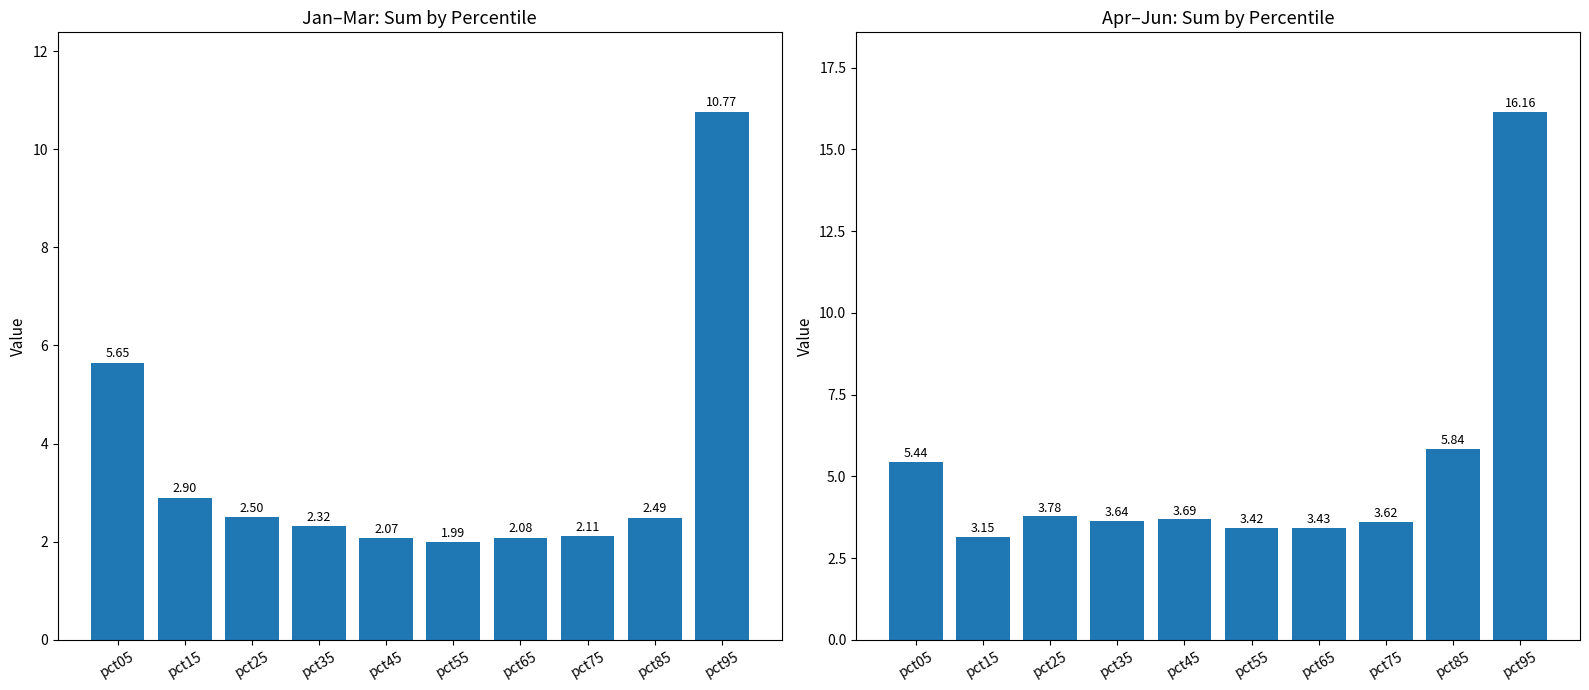

What is the spread (max minus min) of values at pct95?

5.4